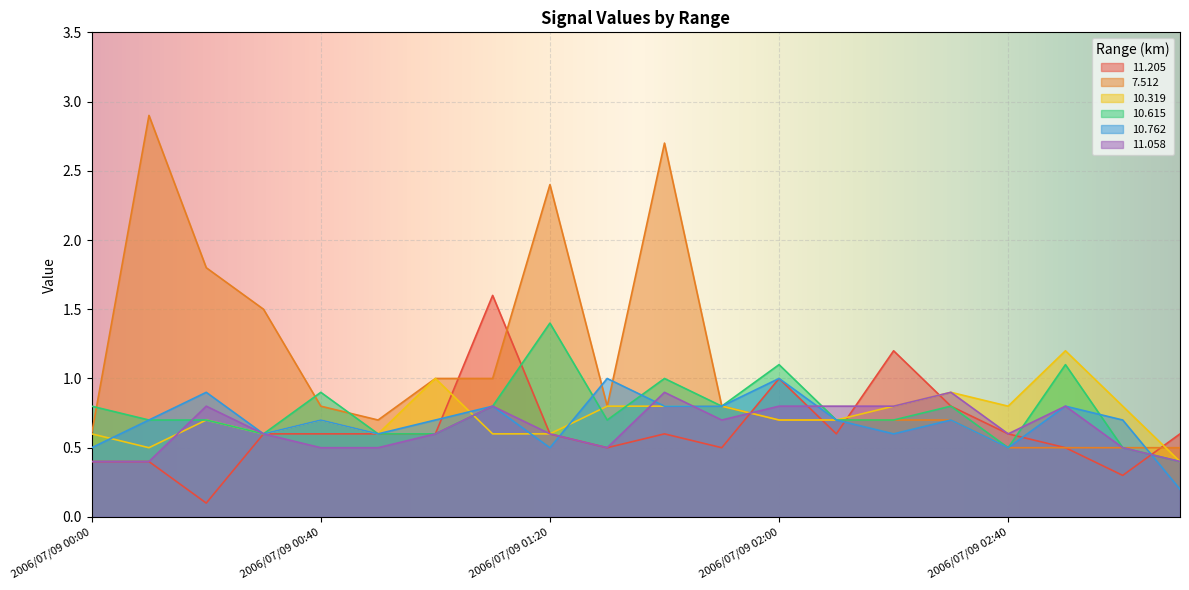

What position from the left is 2006/07/09 00:30?

4